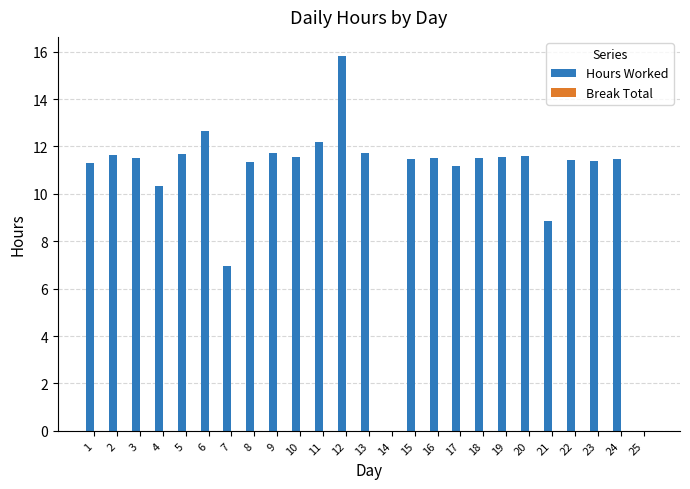

Is it true that the value at 7 is 7.0?

True